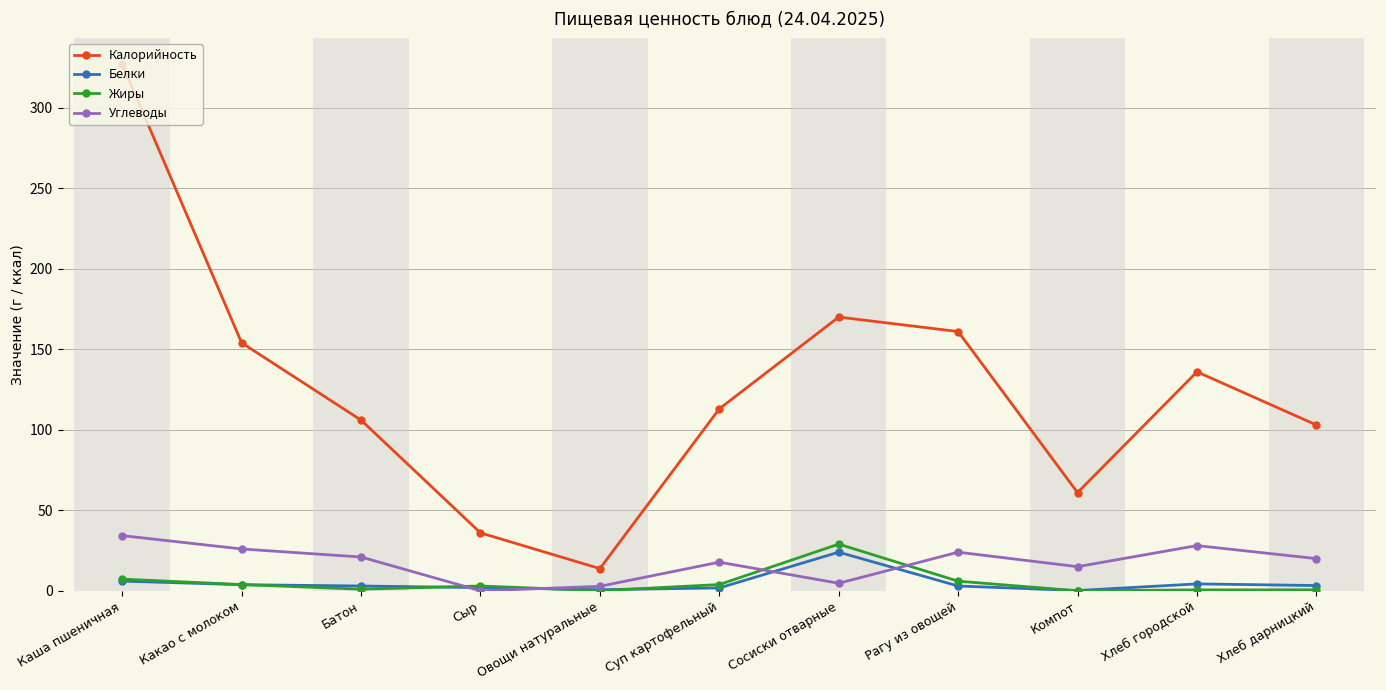

True or false: Калорийность and Углеводы intersect in this chart.

False